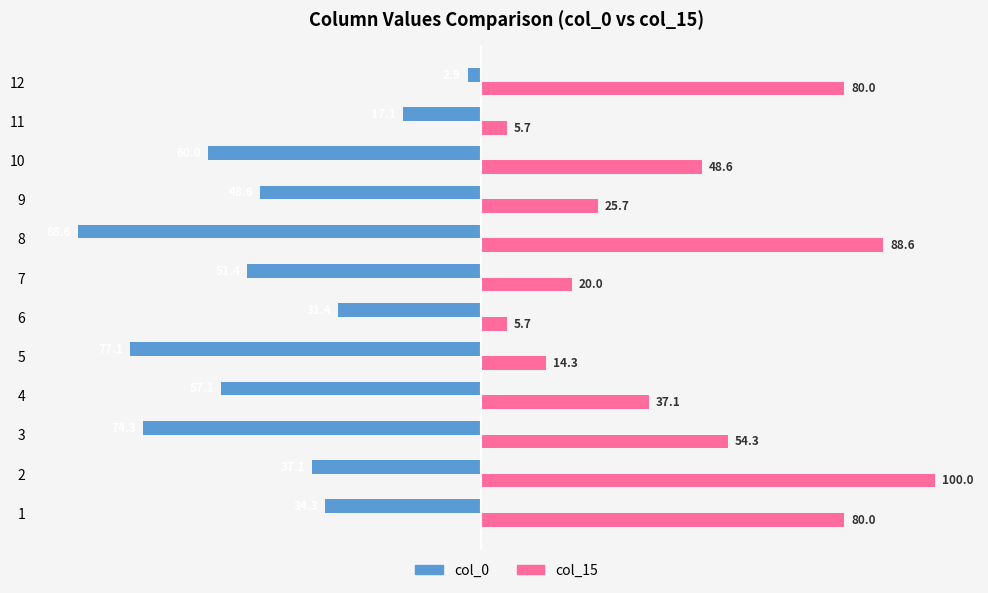

What is the approximate value of col_15 at 2?

100.0